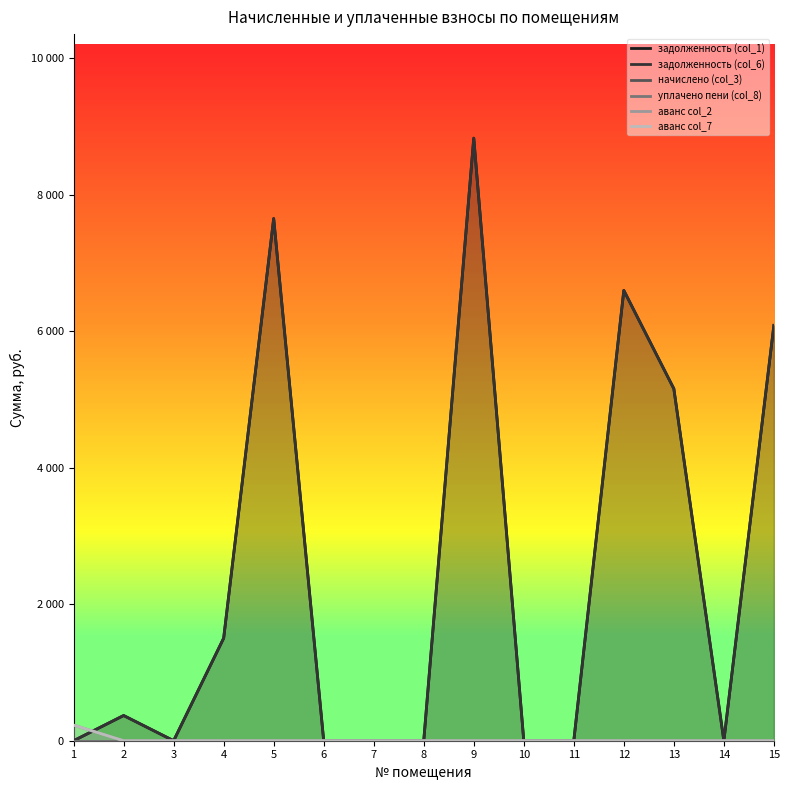

What is the sum of all задолженность (col_1) values?

36195.7